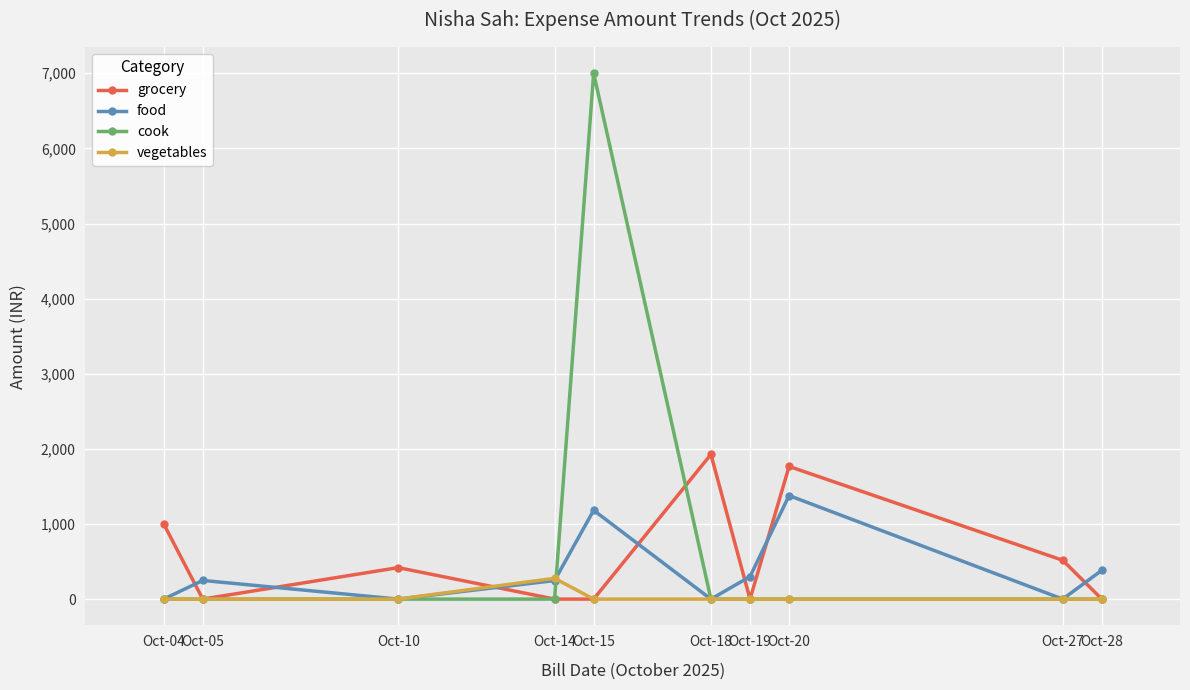

True or false: food has more than 2 interior local peaks.

True